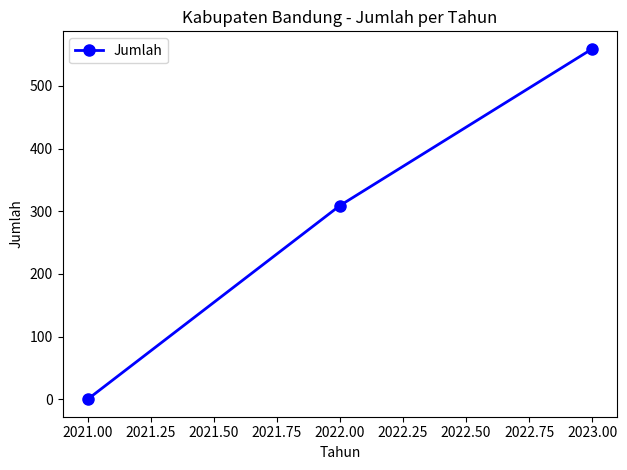

The value at 2021.00 is -186. True or false?

False